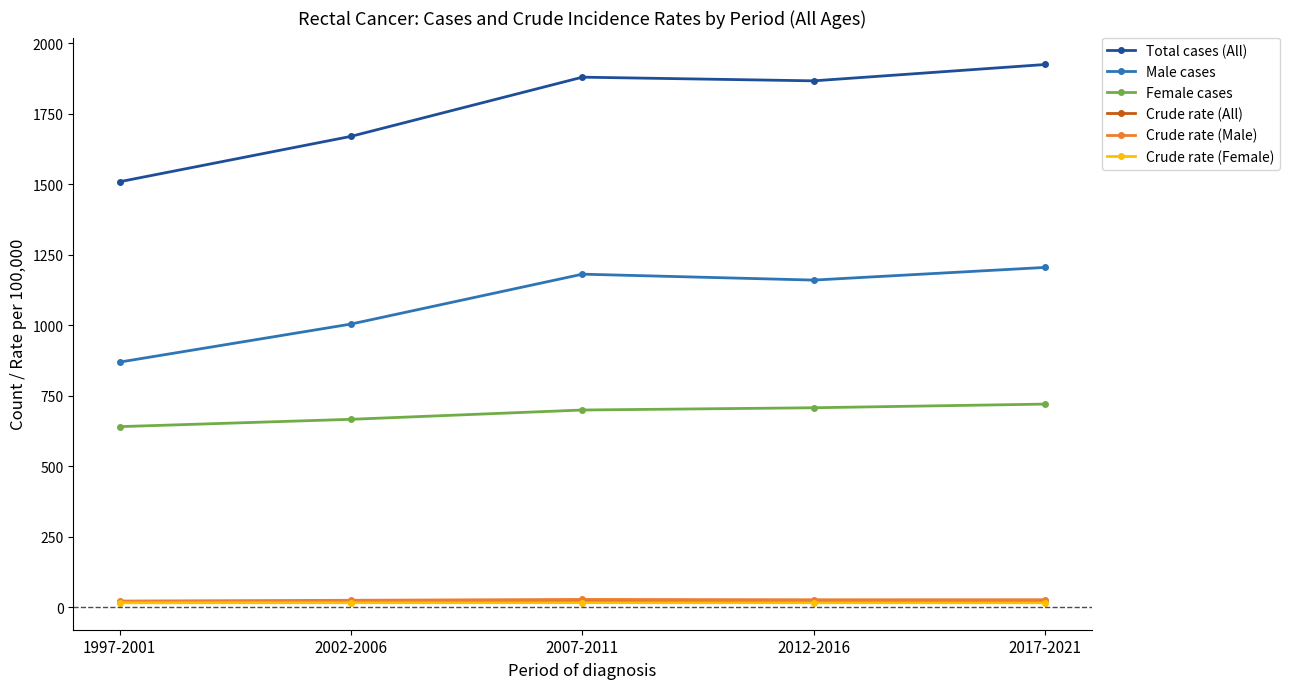

In Male cases, how many points are higher than both neighbors (excluding endpoints)?

1